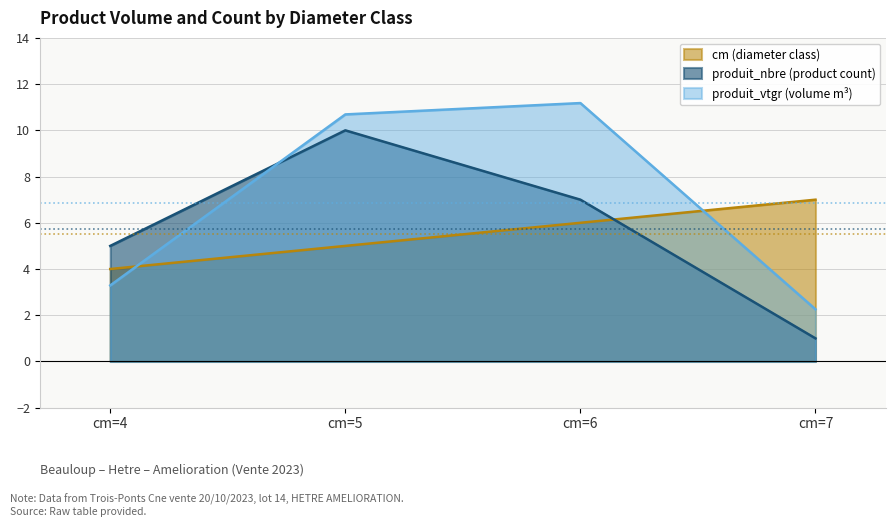

Where does the cm series first go above 6?

cm=7